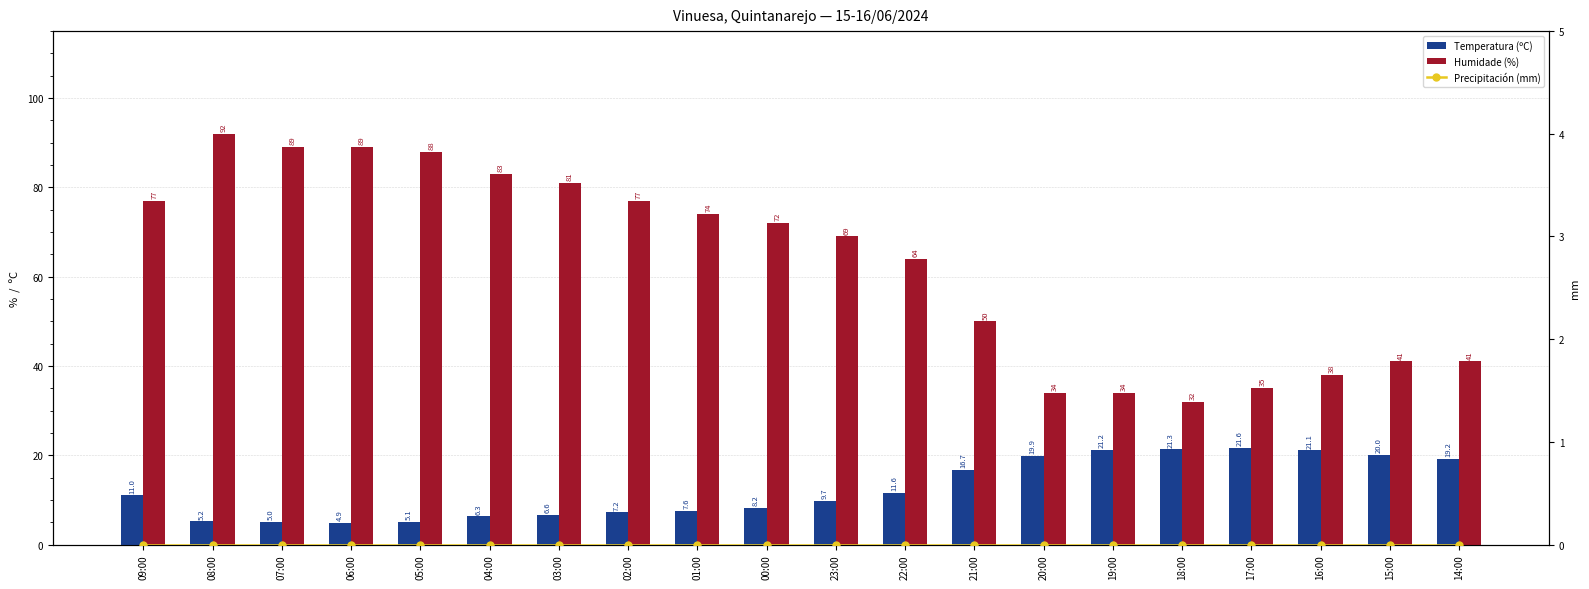

What is the sum of the Humidade (%) values at 02:00 and 09:00?

154.0